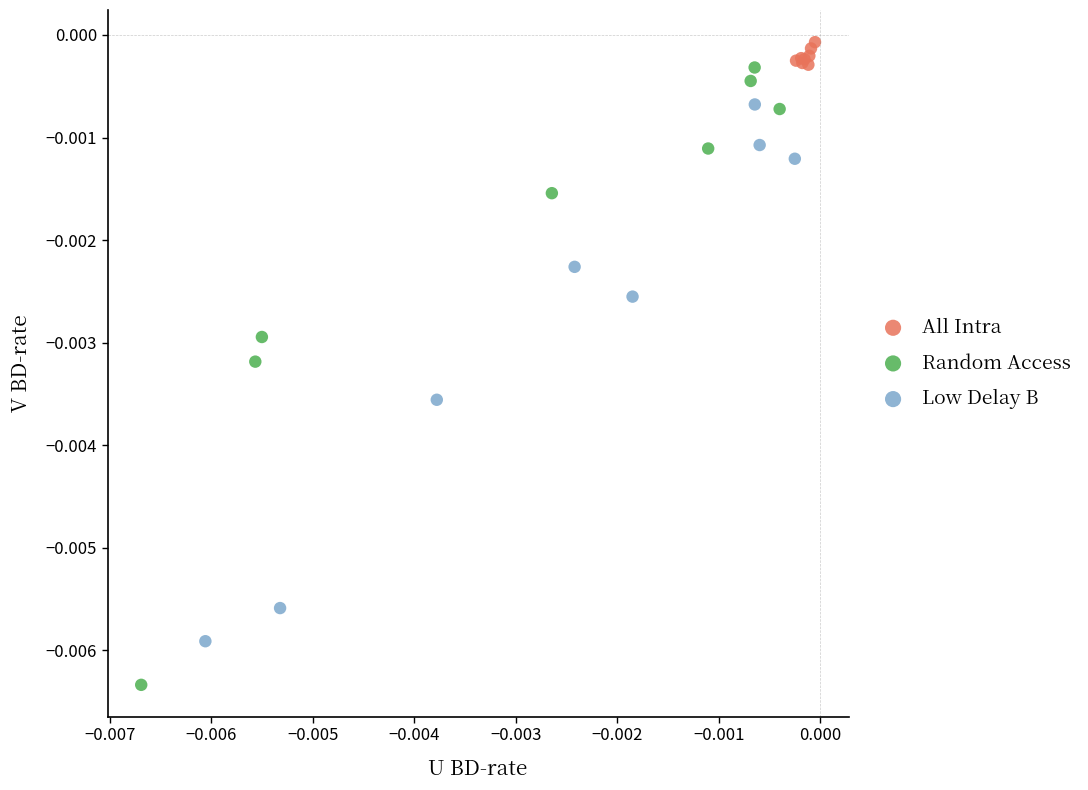

Which series reaches the minimum Y coordinate?

Random Access